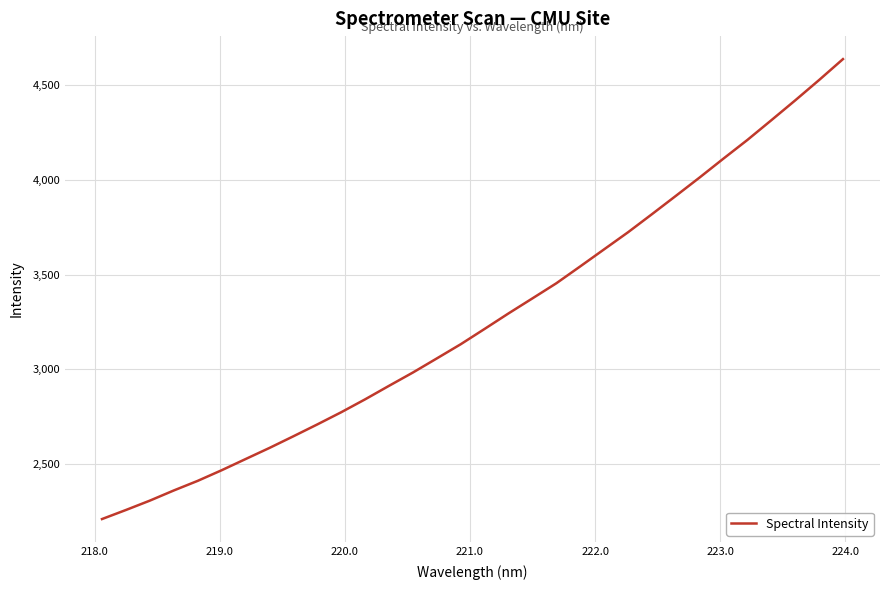

What is the minimum value shown in the chart?

2208.9